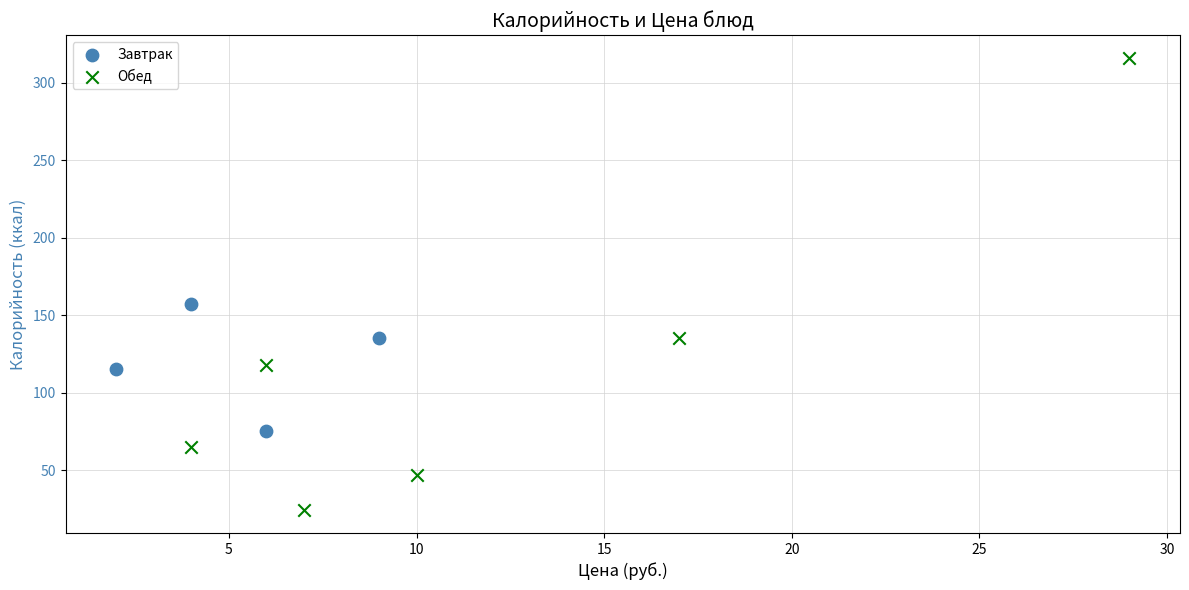

Which series contains the highest Y value?

Обед